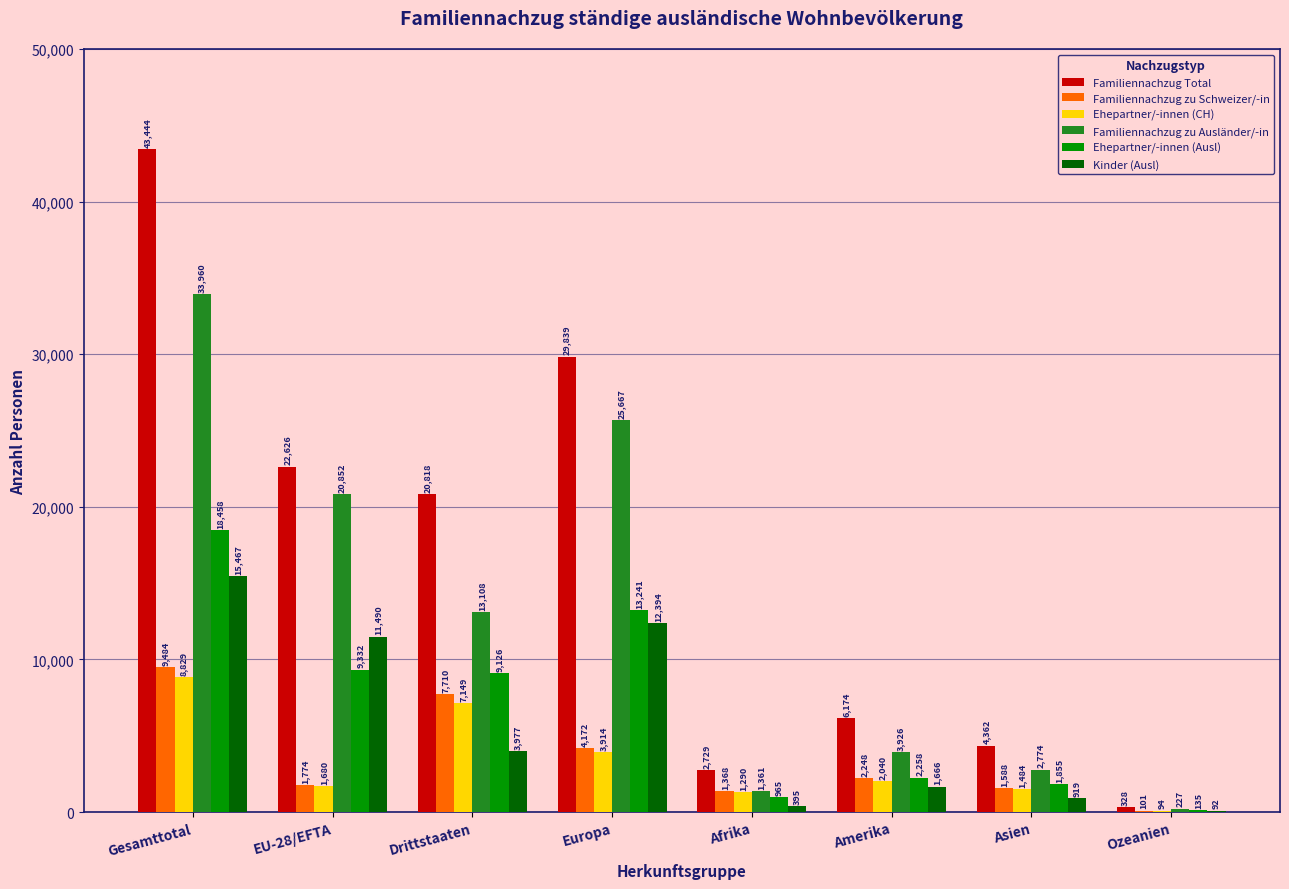

How many categories are shown in the chart?

8